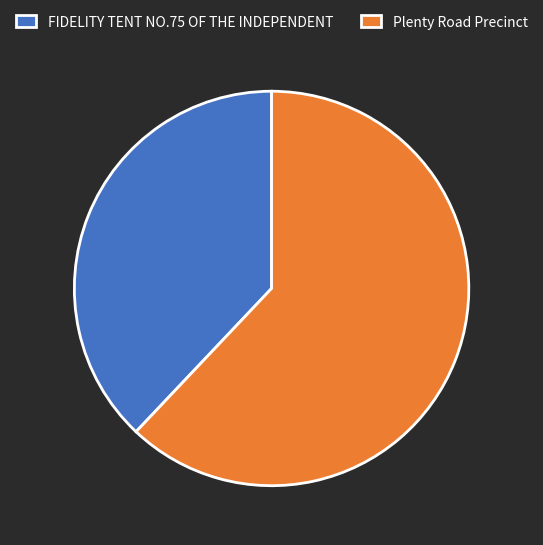

Which slice is the smallest?

FIDELITY TENT NO.75 OF THE INDEPENDENT